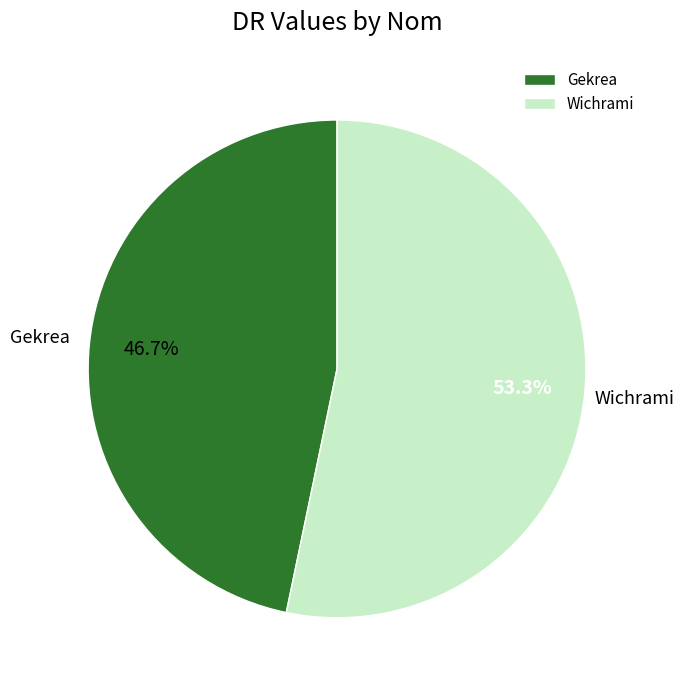

How many segments does this pie chart have?

2